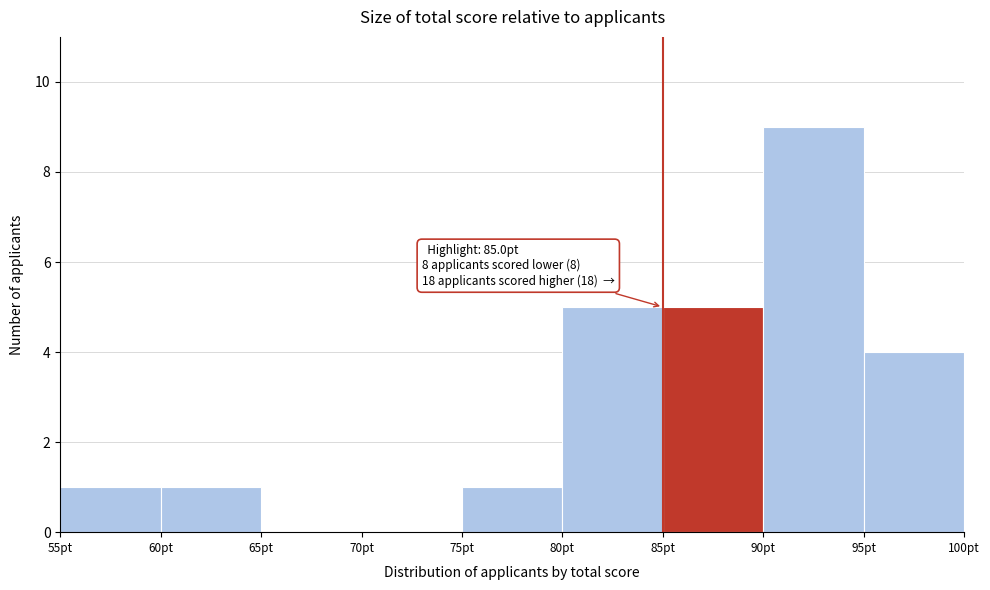

Over which range of the x-axis is the bar tallest?

90 to 95